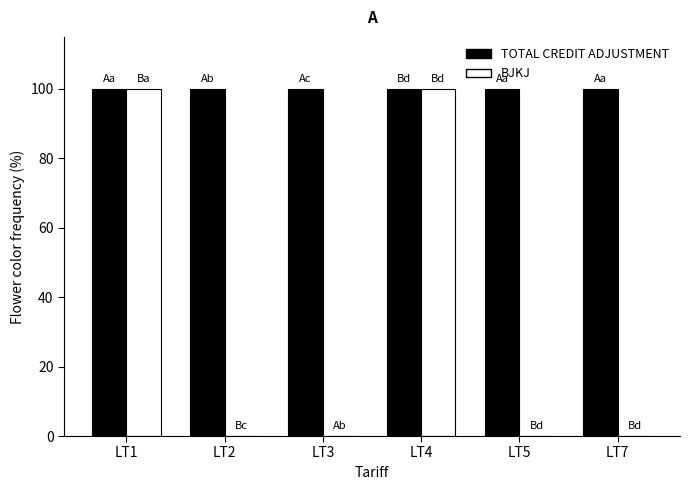

What is the total value across all series at LT1?

200.0